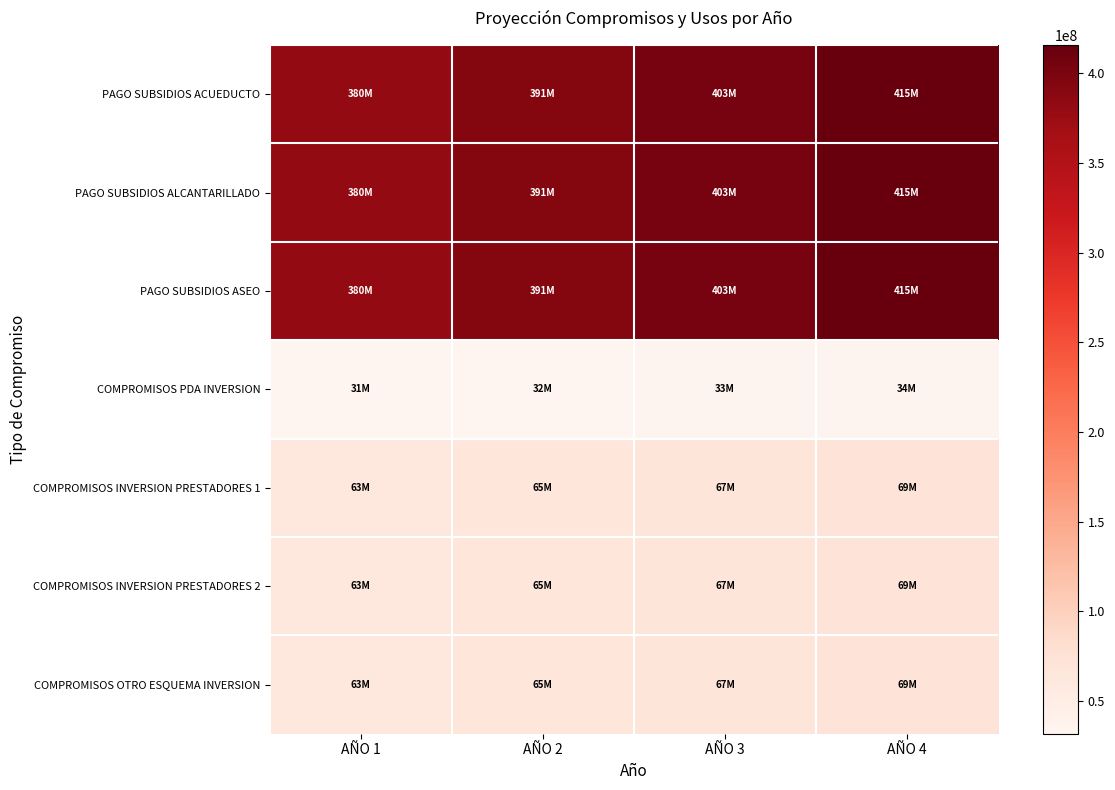

Reading left to right, list all the values displayed in this chart.

PAGO SUBSIDIOS ACUEDUCTO: AÑO 1=380465817	AÑO 2=391879791	AÑO 3=403636185	AÑO 4=415745270
PAGO SUBSIDIOS ALCANTARILLADO: AÑO 1=380465817	AÑO 2=391879791	AÑO 3=403636185	AÑO 4=415745270
PAGO SUBSIDIOS ASEO: AÑO 1=380465817	AÑO 2=391879791	AÑO 3=403636185	AÑO 4=415745270
COMPROMISOS PDA INVERSION: AÑO 1=31705484	AÑO 2=32656649	AÑO 3=33636348	AÑO 4=34645438
COMPROMISOS INVERSION PRESTADORES 1: AÑO 1=63410968	AÑO 2=65313297	AÑO 3=67272696	AÑO 4=69290877
COMPROMISOS INVERSION PRESTADORES 2: AÑO 1=63410968	AÑO 2=65313297	AÑO 3=67272696	AÑO 4=69290877
COMPROMISOS OTRO ESQUEMA INVERSION: AÑO 1=63410968	AÑO 2=65313297	AÑO 3=67272696	AÑO 4=69290877